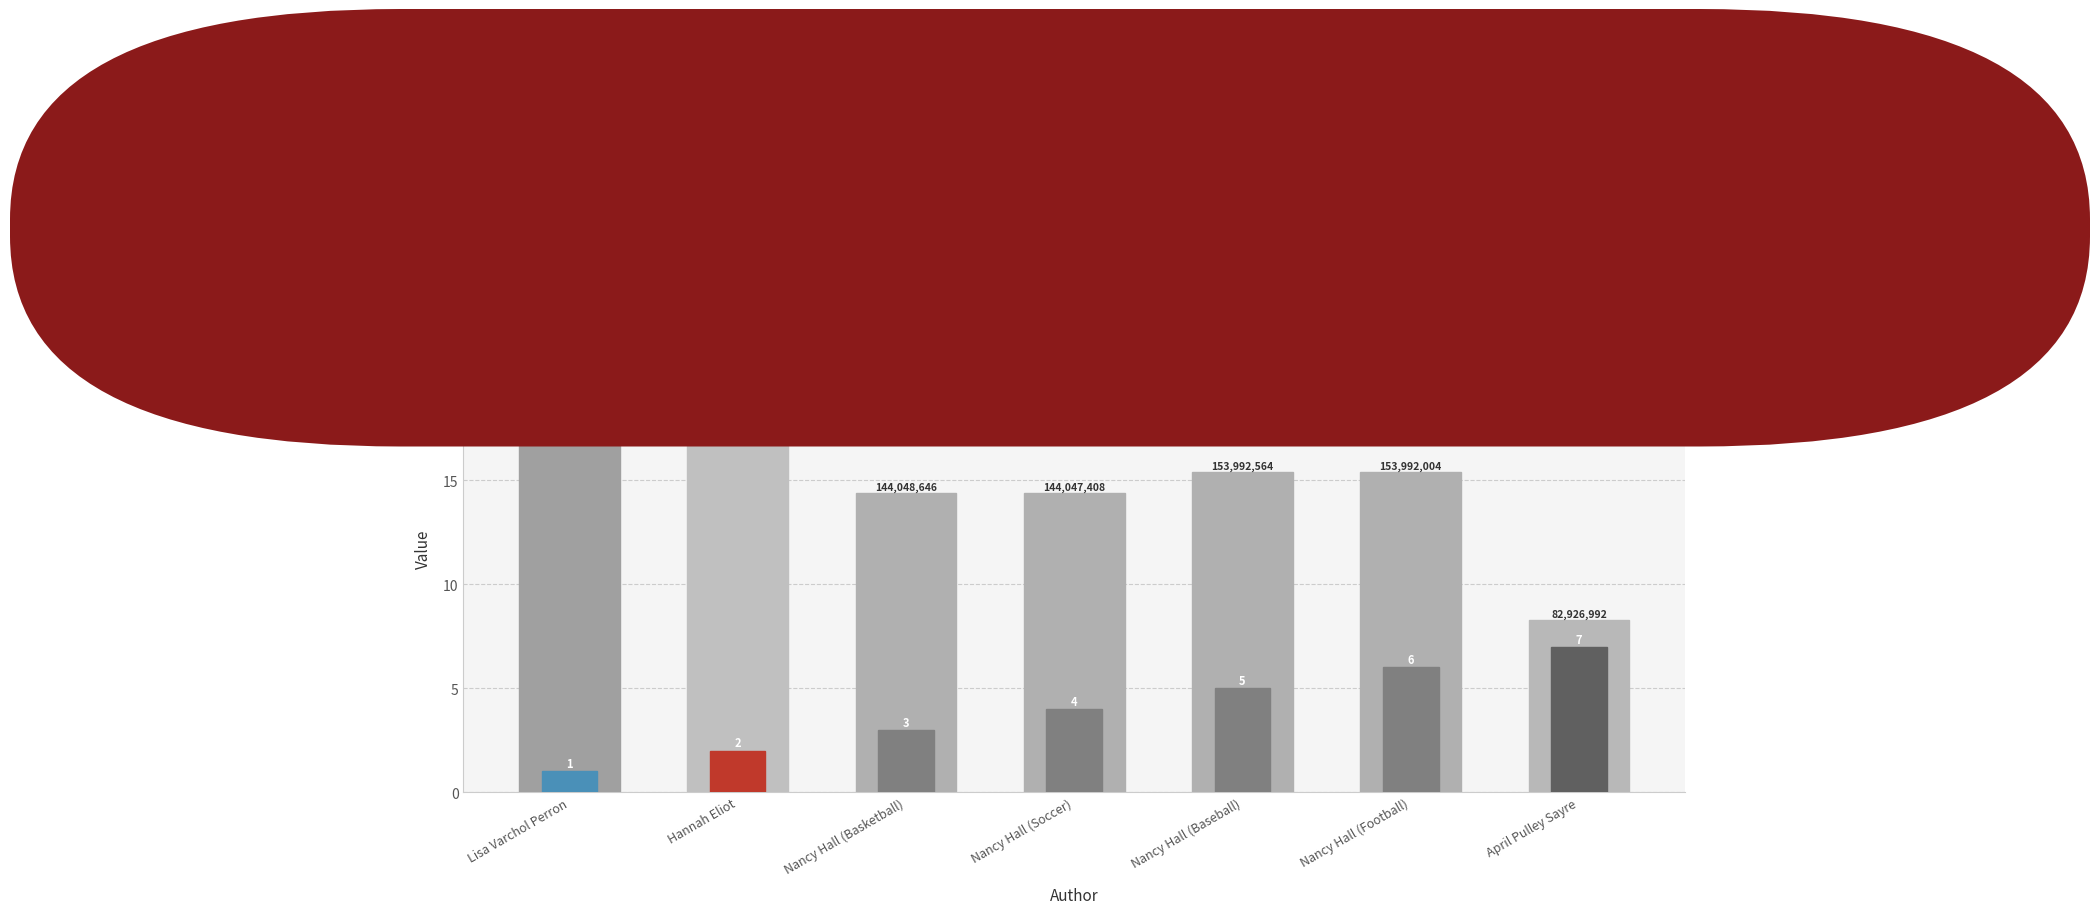

At which label does Key (×10⁷) reach its minimum?

April Pulley Sayre